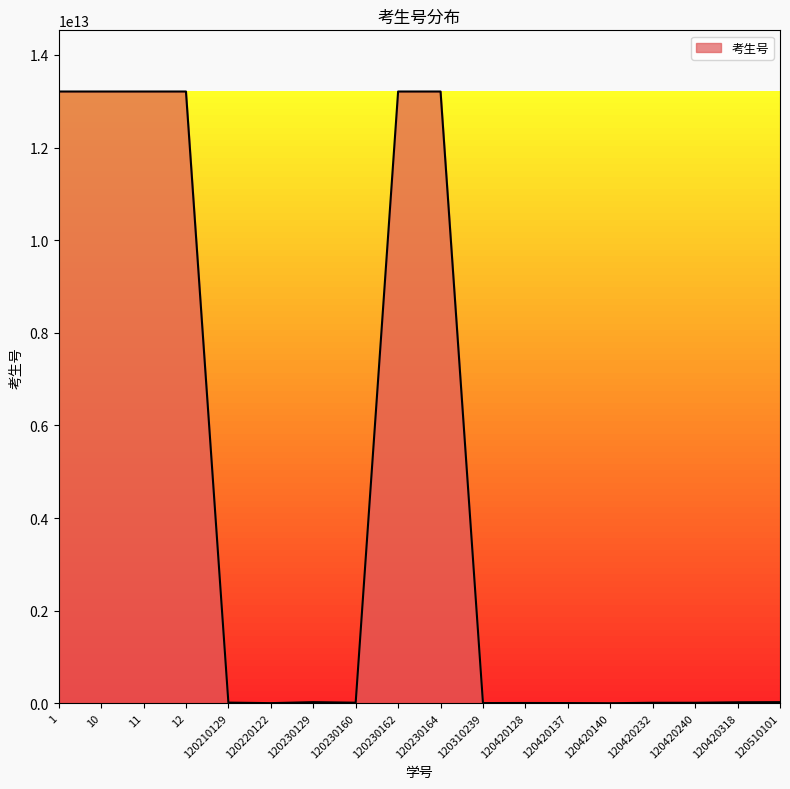

The value at 10 is 13210485009777.4. True or false?

True